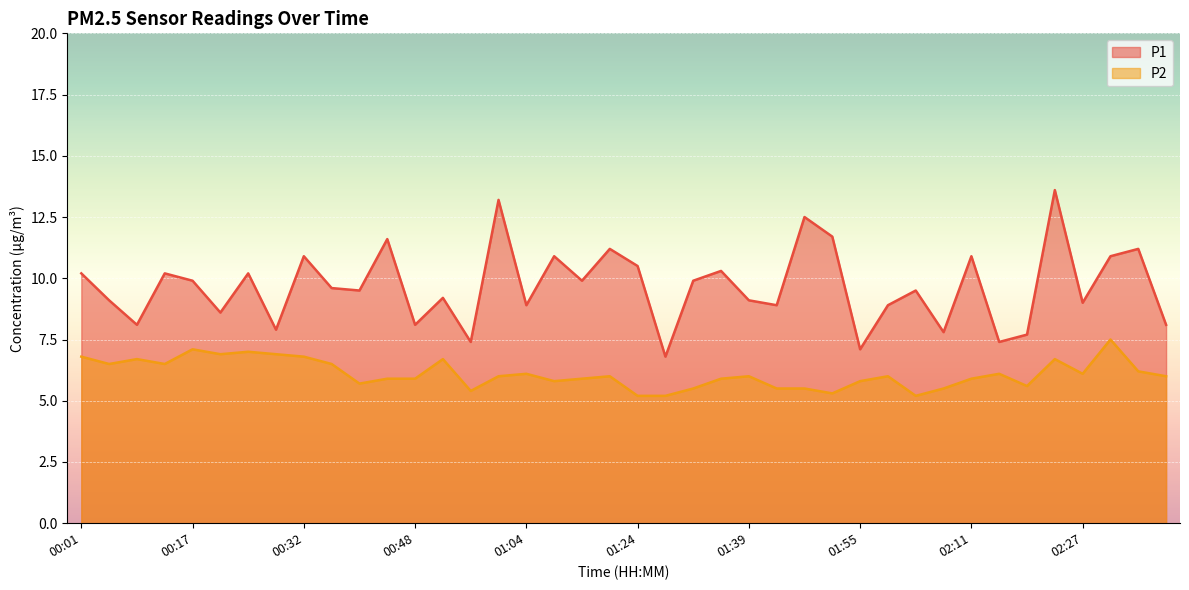

What is the sum of the P2 values at 00:17 and 01:16?

13.0